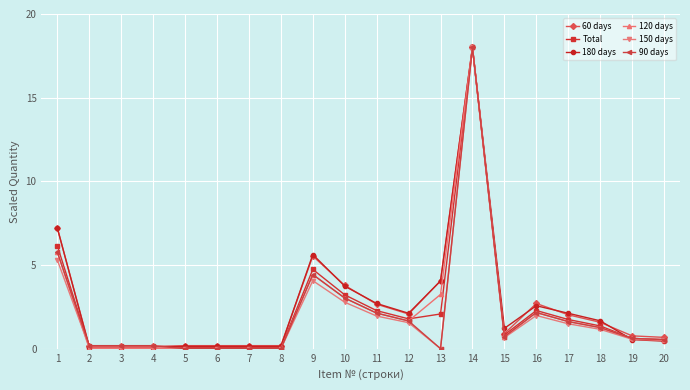

What is the value of the 90 days point at the 4th from the left?

0.2